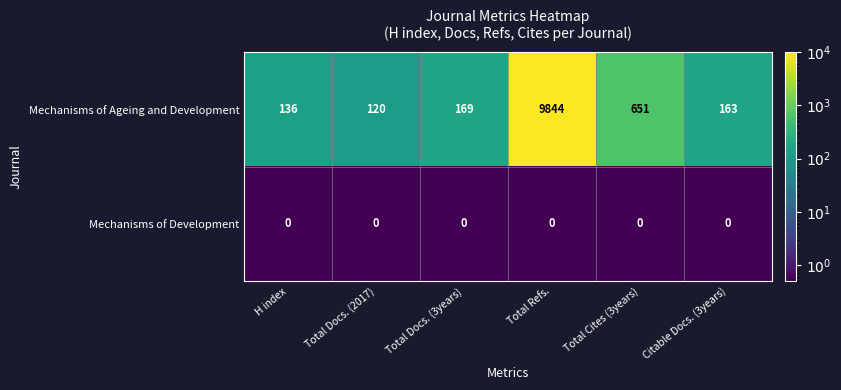

List the series in order of their overall mean, highest first.

Mechanisms of Ageing and Development, Mechanisms of Development